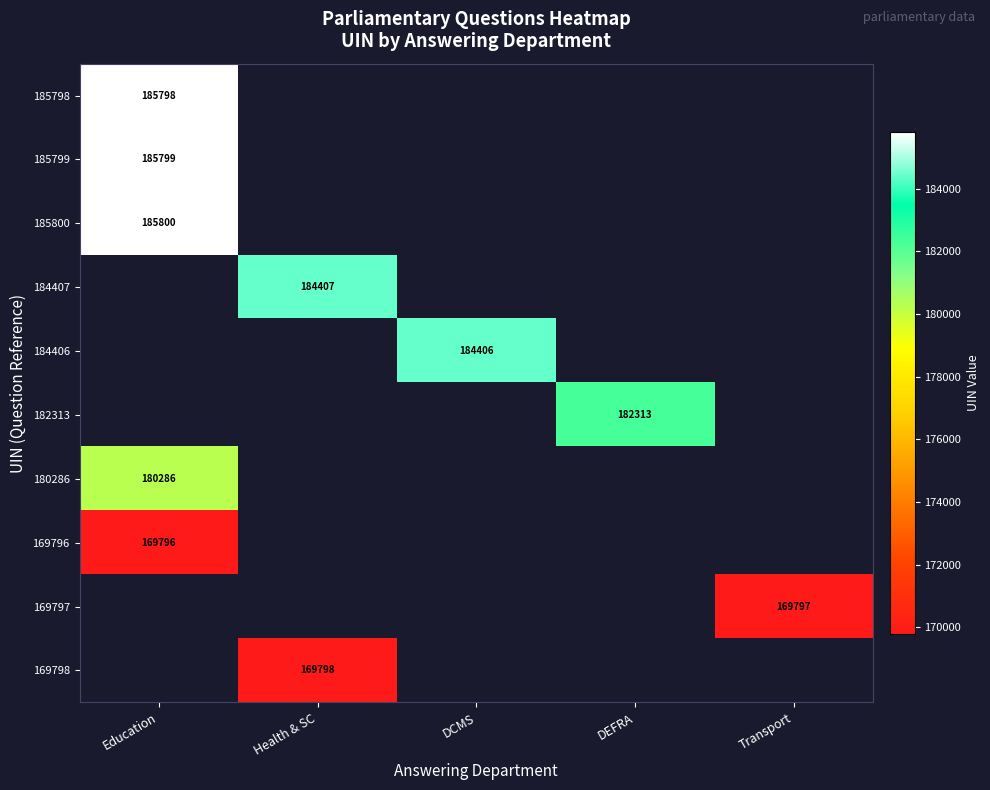

At how many categories does at least one series exceed 174823?

4